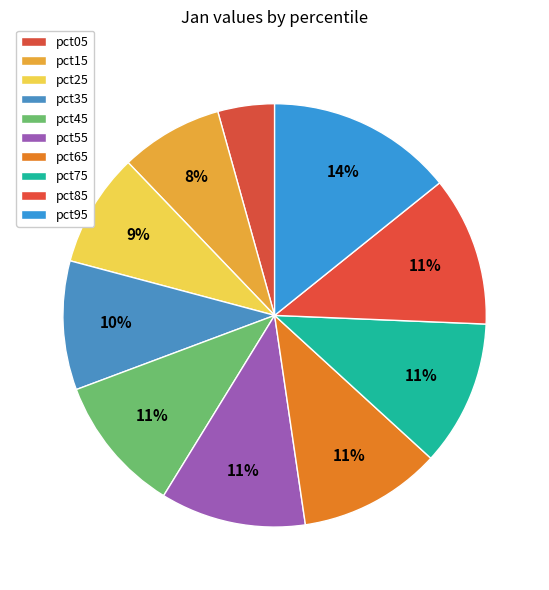

Rank the categories by value from highest to lowest.

pct95, pct85, pct75, pct55, pct65, pct45, pct35, pct25, pct15, pct05